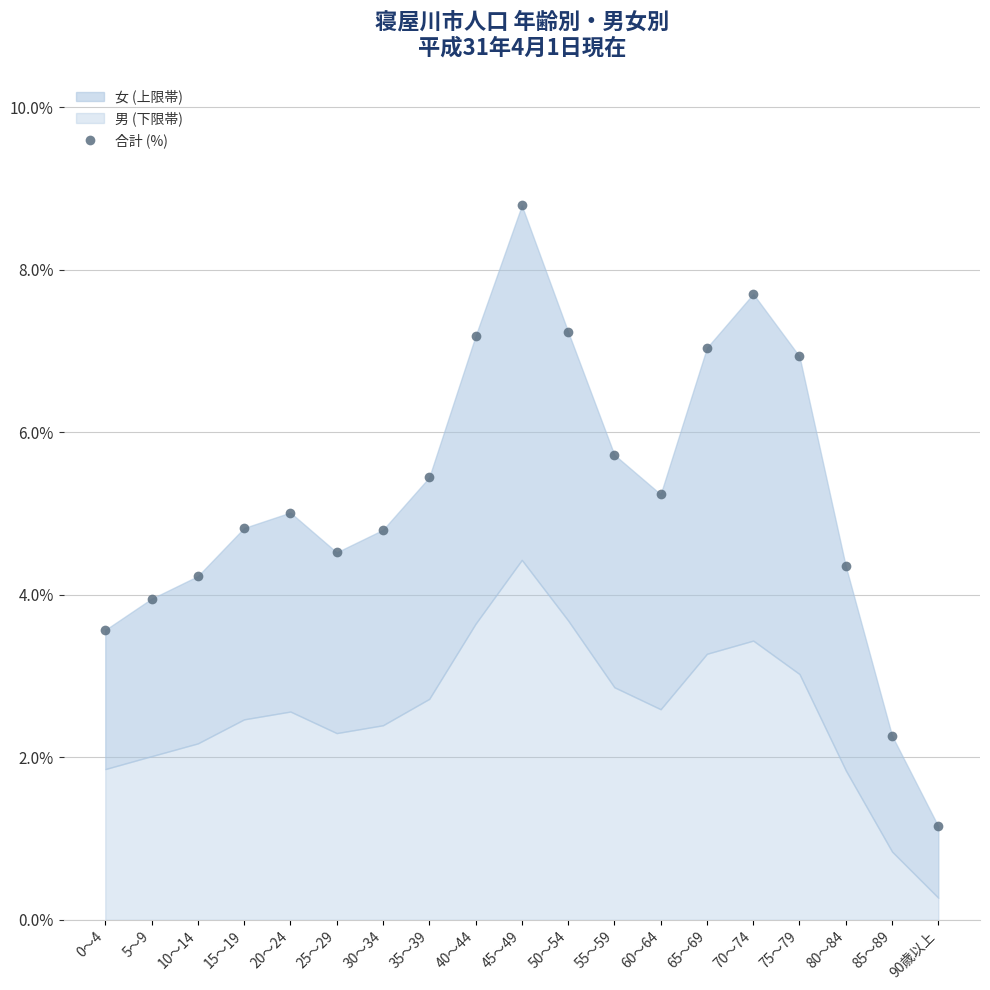

What is the minimum value shown in the chart?

1.2